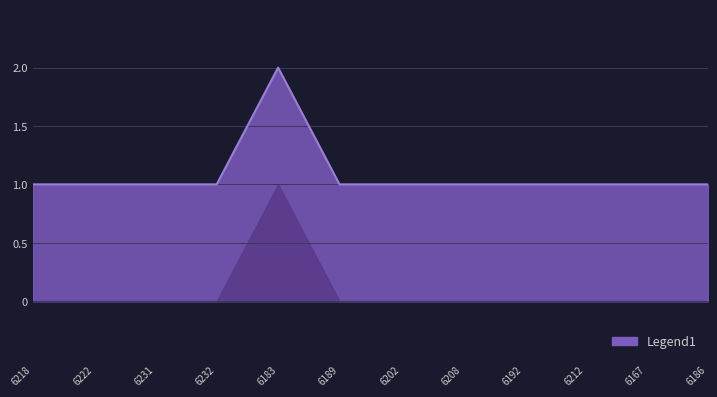

How many lines are shown in the chart?

1